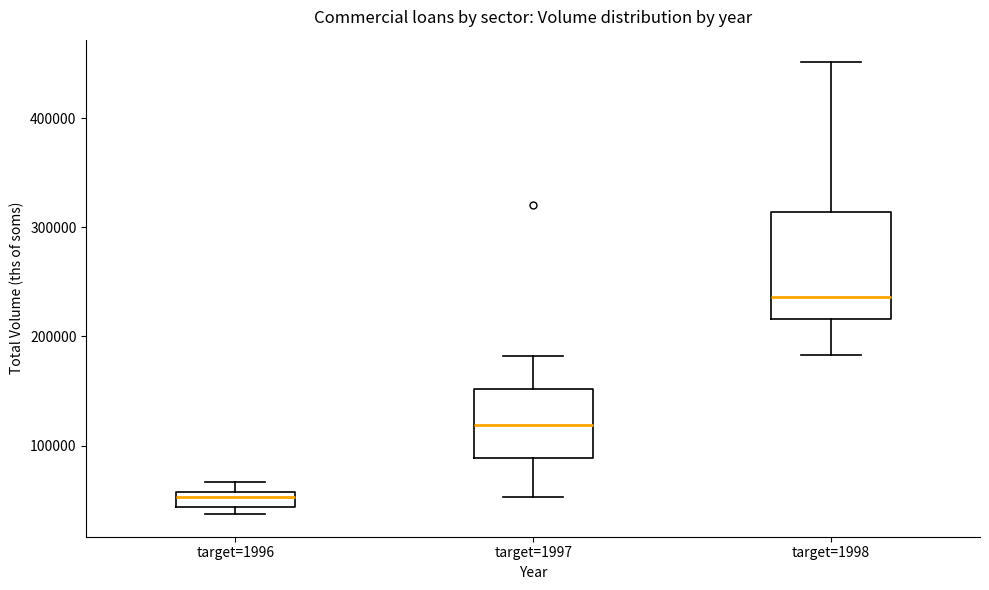

Where does the upper whisker of the box for target=1998 end on the y-axis? The values are not printed on the chart, so give them approximately, as read against the axis.

450000